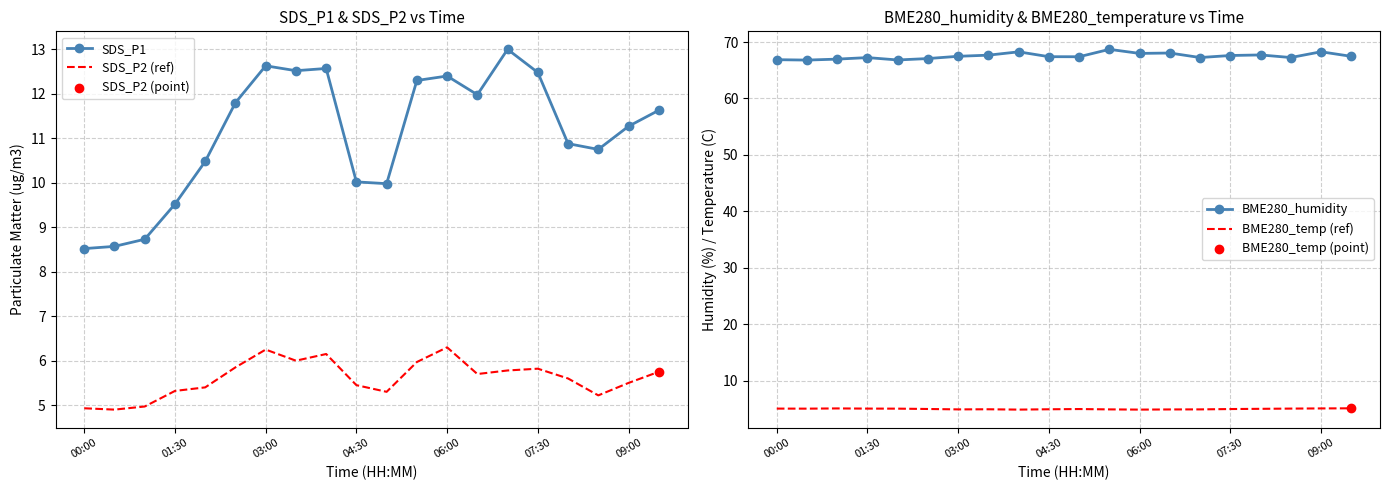

Is the value of BME280_humidity at 17 greater than the value of SDS_P2 (ref) at 7?

Yes